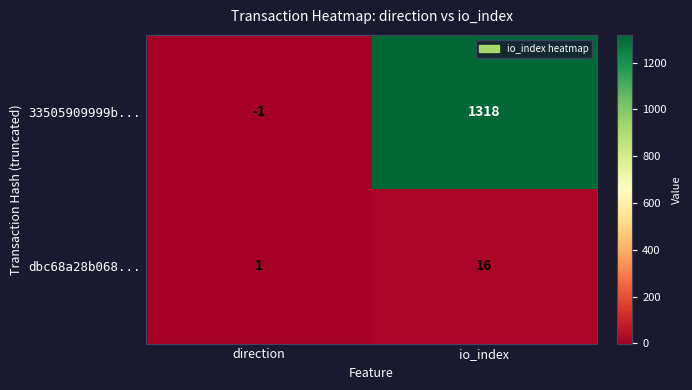

The value of dbc68a28b068... at io_index is 10. True or false?

False